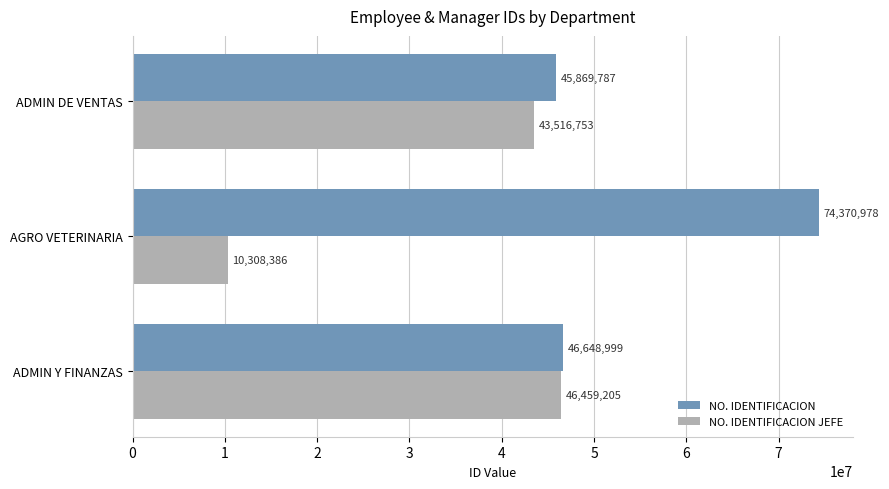

The NO. IDENTIFICACION series shows 27057579 at ADMIN DE VENTAS. True or false?

False